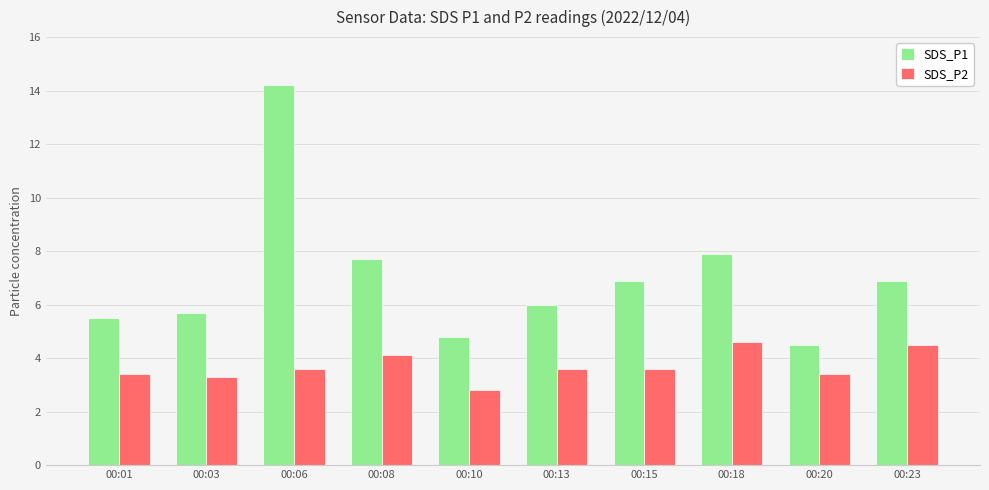

What is the value of the SDS_P2 bar at the 7th from the left?

3.6